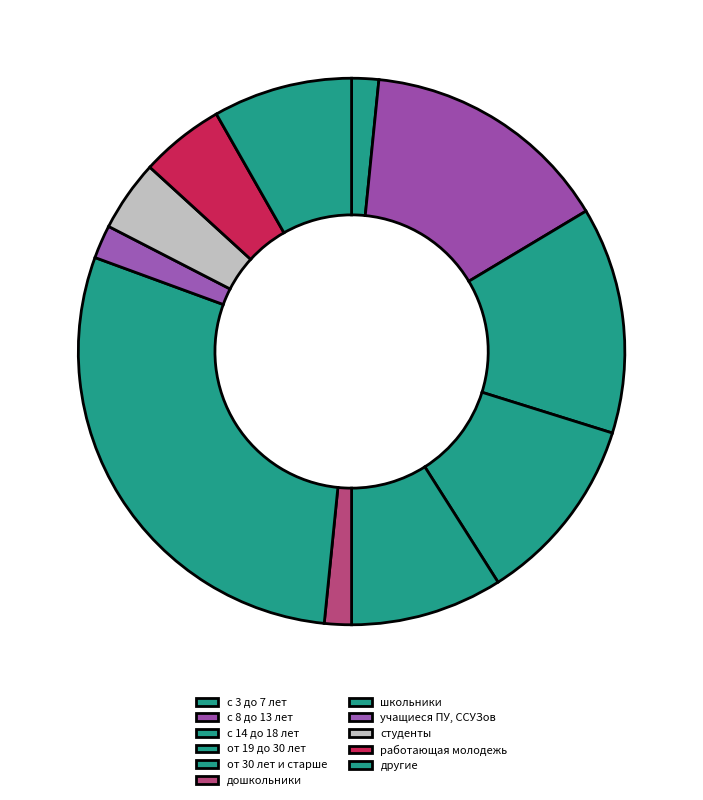

True or false: от 30 лет и старше accounts for 9% of the total.

True